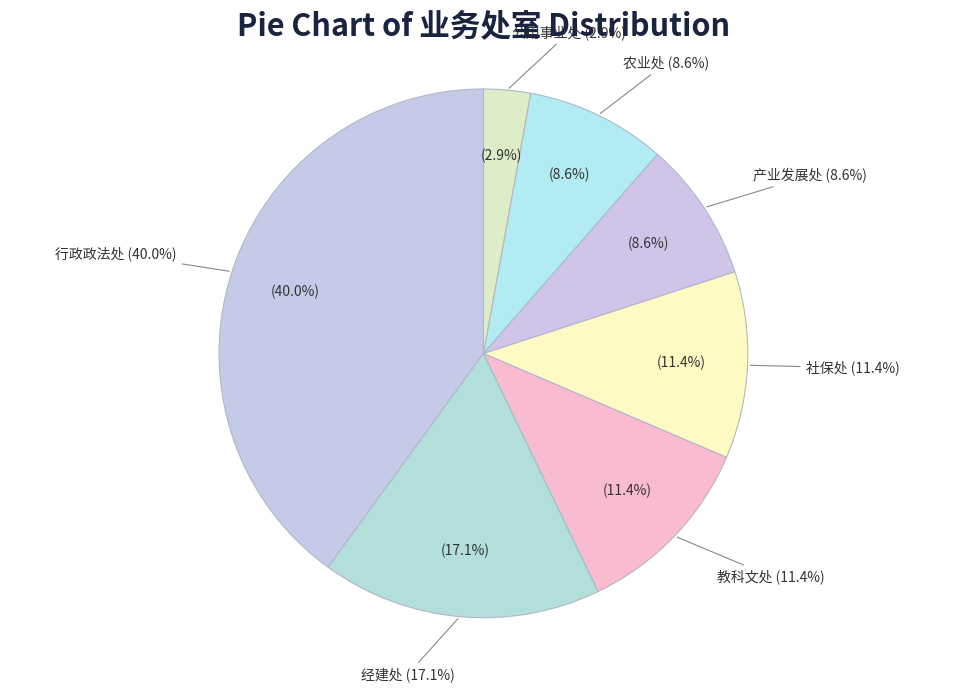

To the nearest percent, what portion does 教科文处 represent?

11%